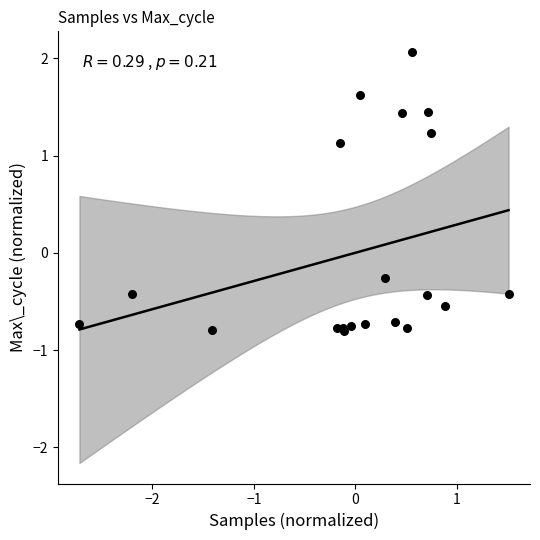

What Y value in the scatter plot is closest to 0?

-0.3